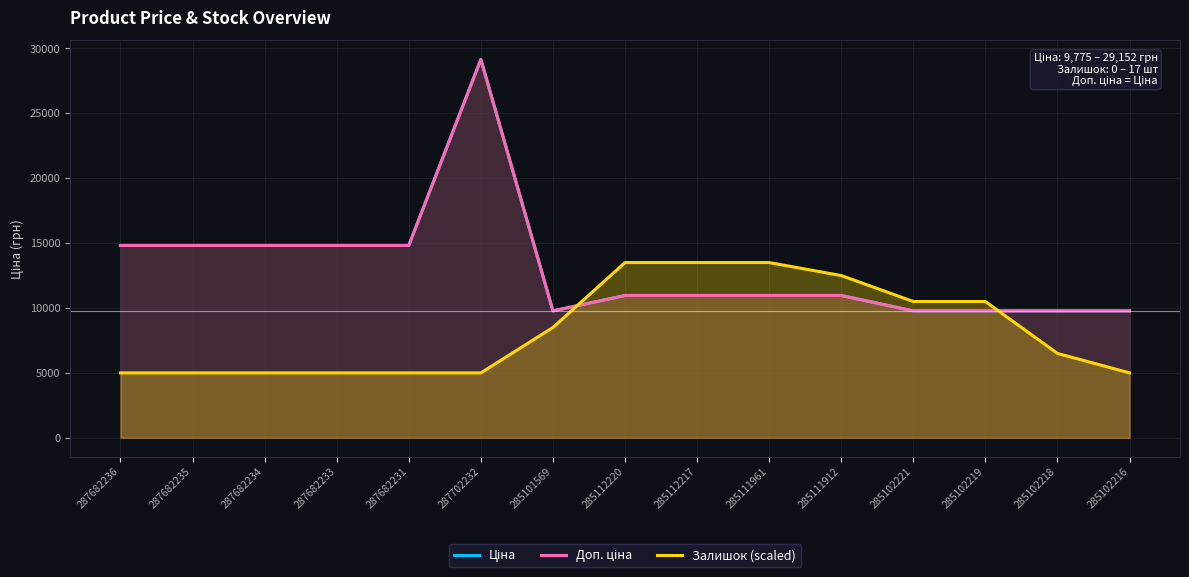

The value of Залишок (scaled) at 285102218 is 6500.0. True or false?

True